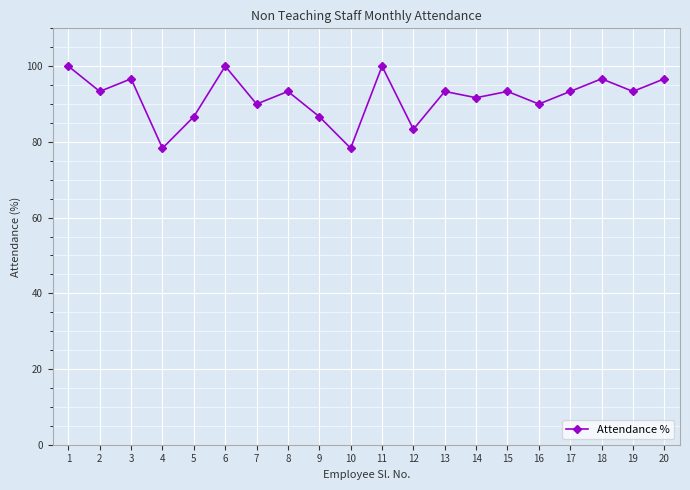

True or false: the data has more than 0 interior local peaks.

True